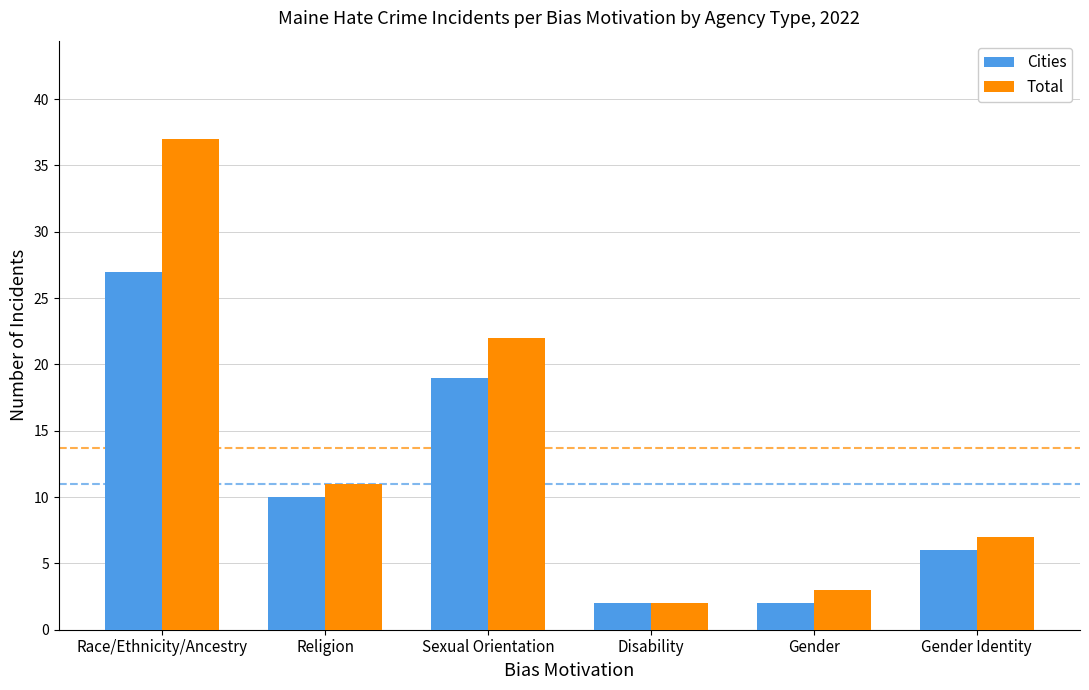

What are all the series names shown in the legend?

Cities, Total